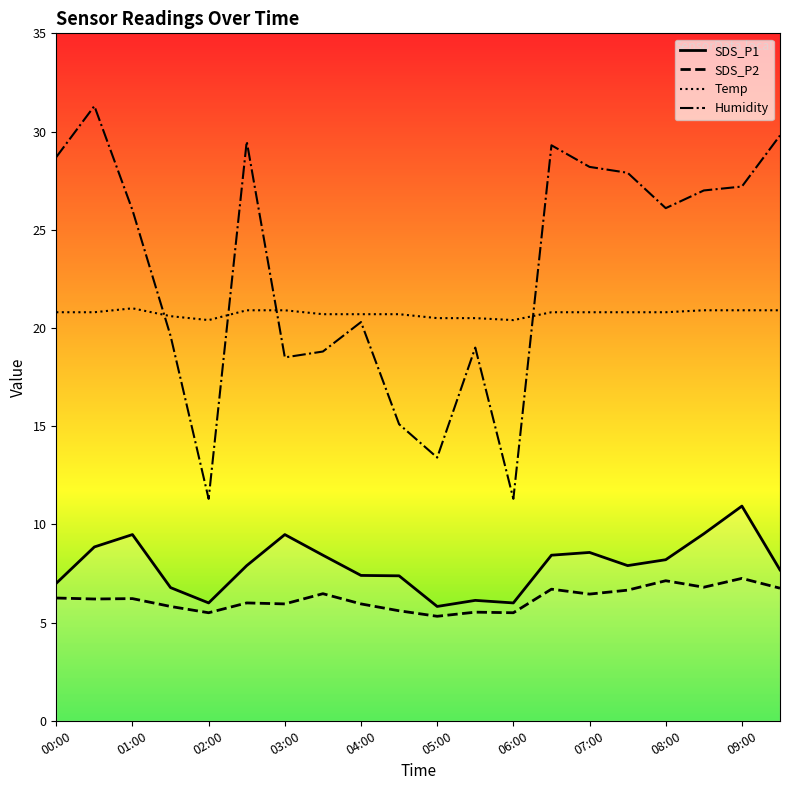

What is the highest value of the Temp series?

21.0